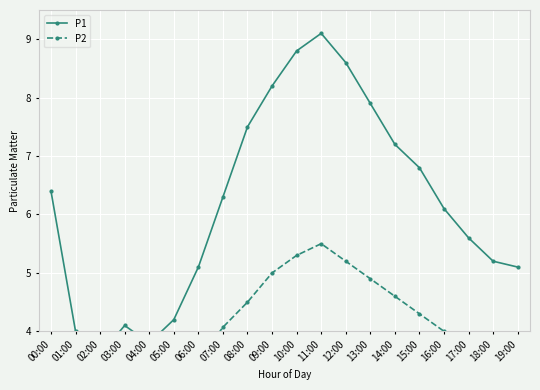

Between 08:00 and 16:00, which is larger?

08:00